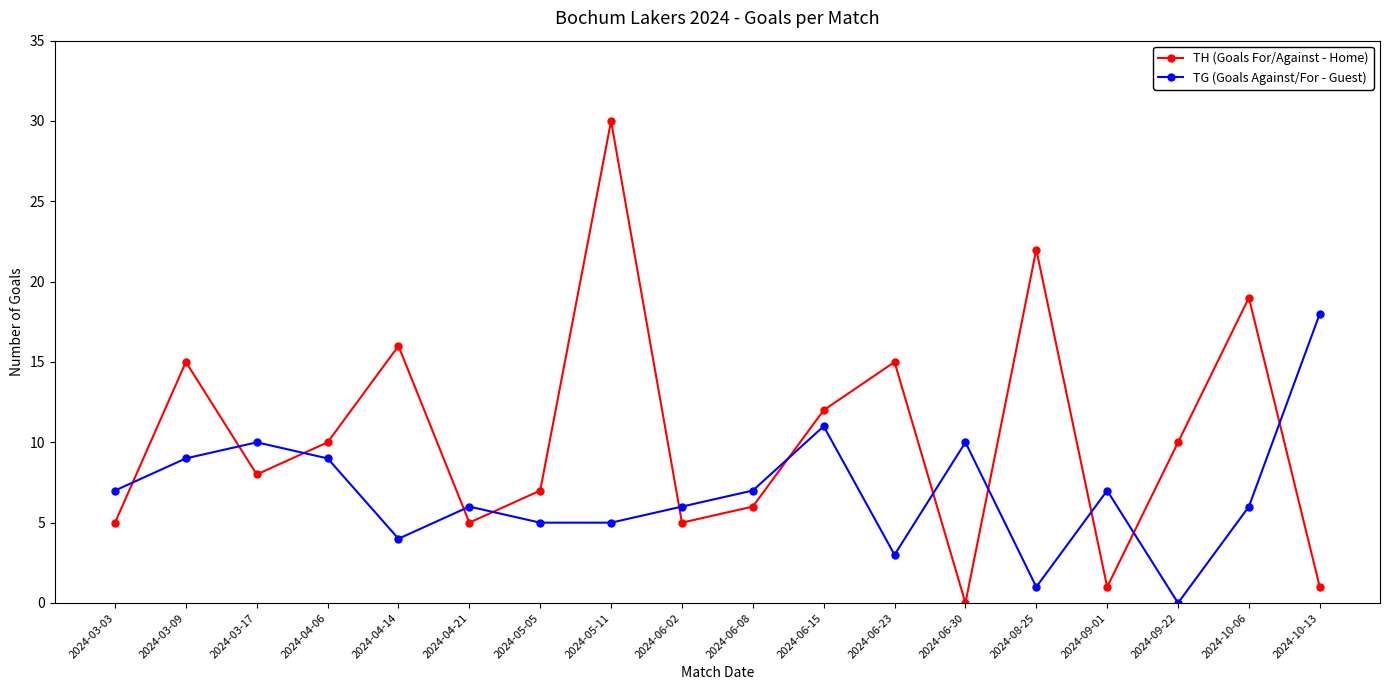

Is the value of TG (Goals Against/For - Guest) at 2024-10-06 greater than the value of TH (Goals For/Against - Home) at 2024-09-22?

No